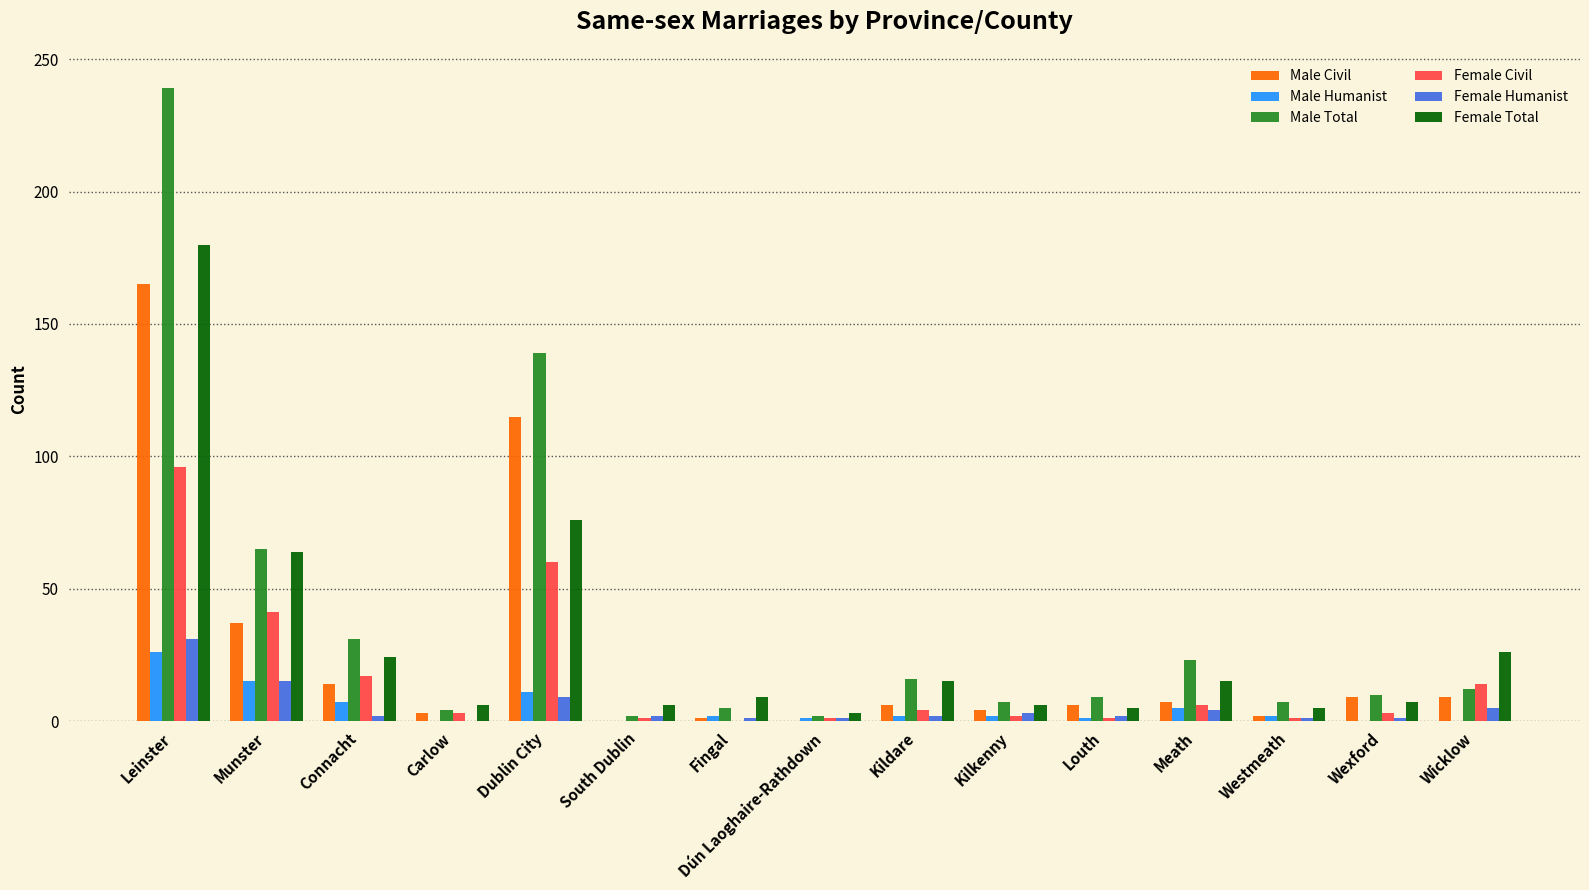

What is the sum of all Female Civil values?

250